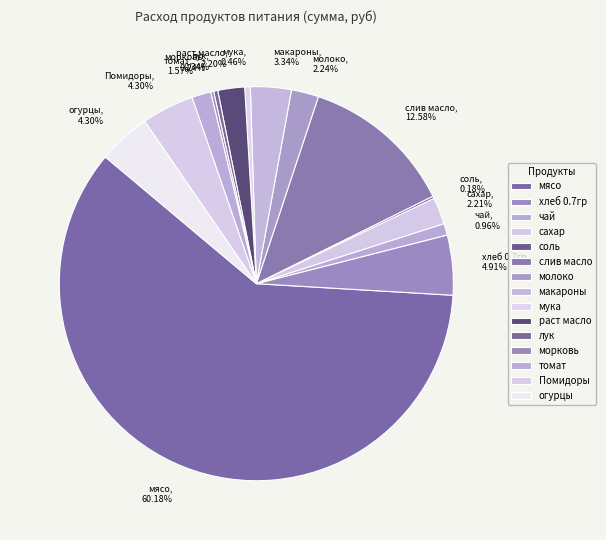

Is there any slice that represents more than half of the pie?

Yes